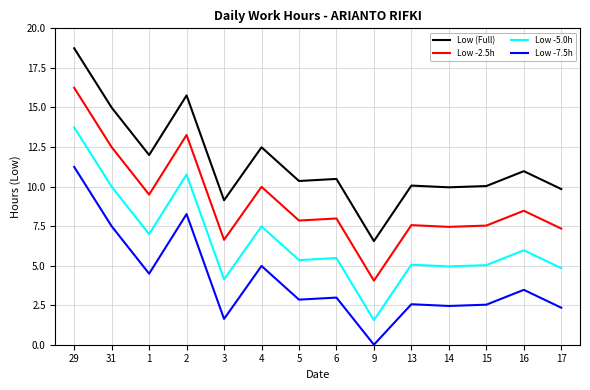

How many lines are shown in the chart?

4